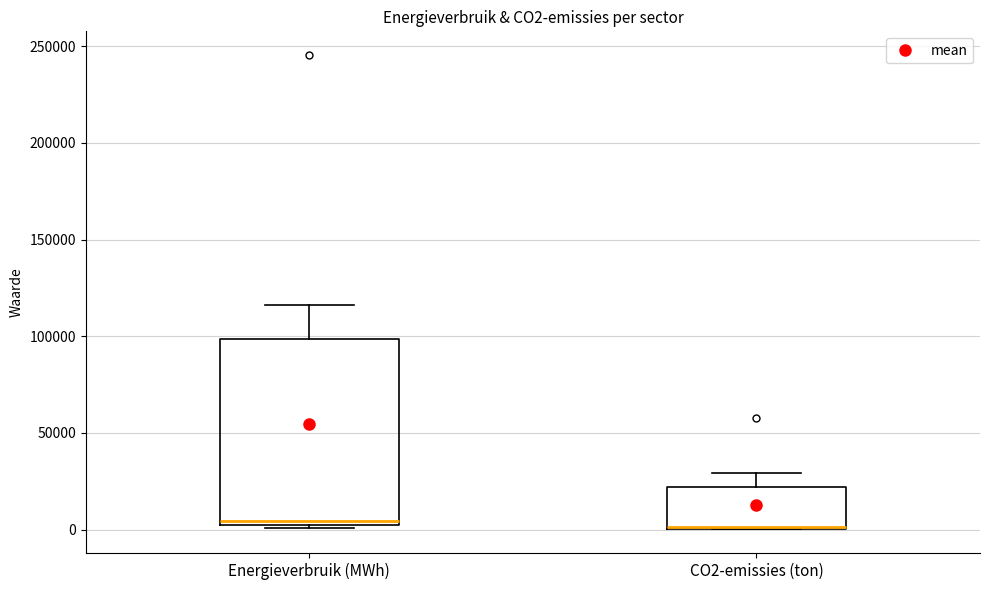

Reading left to right, read every box against the y-axis: the position of its median line, the range the box covers, and the ends of its whiskers. The values are not printed on the chart, so give them approximately, as read against the axis.

Energieverbruik (MWh): median 5000, box 0 to 100000, whiskers 0 (just below the box's lower edge) to 115000
CO2-emissies (ton): median 0 (drawn on the box's lower edge), box 0 to 20000, whiskers 0 to 30000